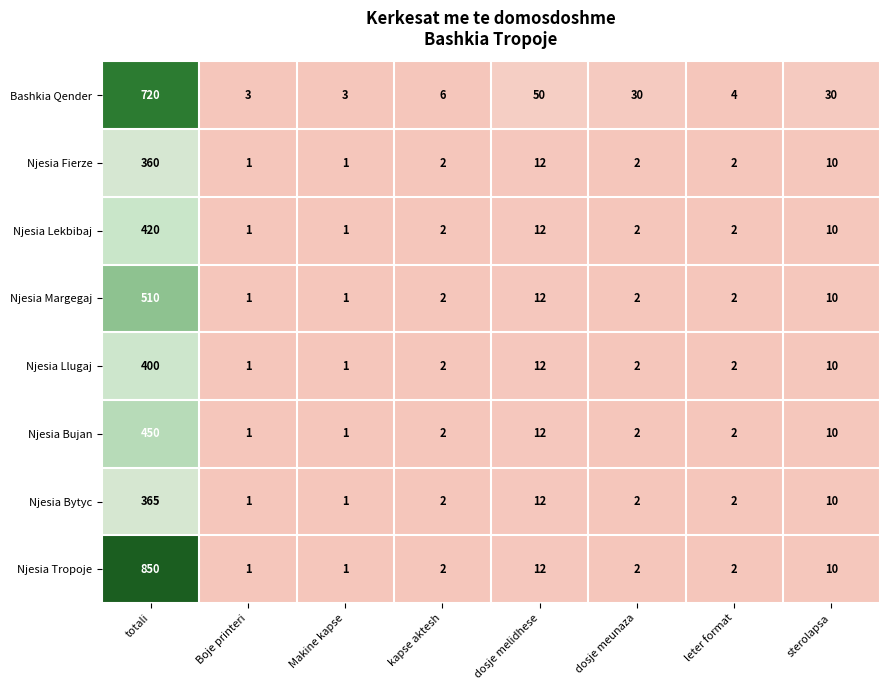

Which category has the highest value across all series?

totali